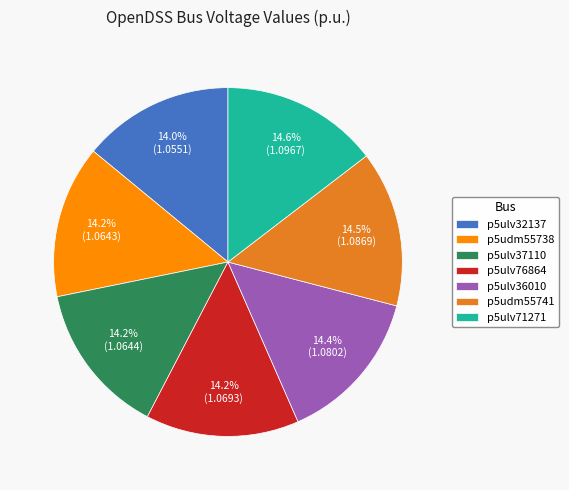

What is the ratio of the value at p5ulv71271 to the value at p5ulv32137?

1.0